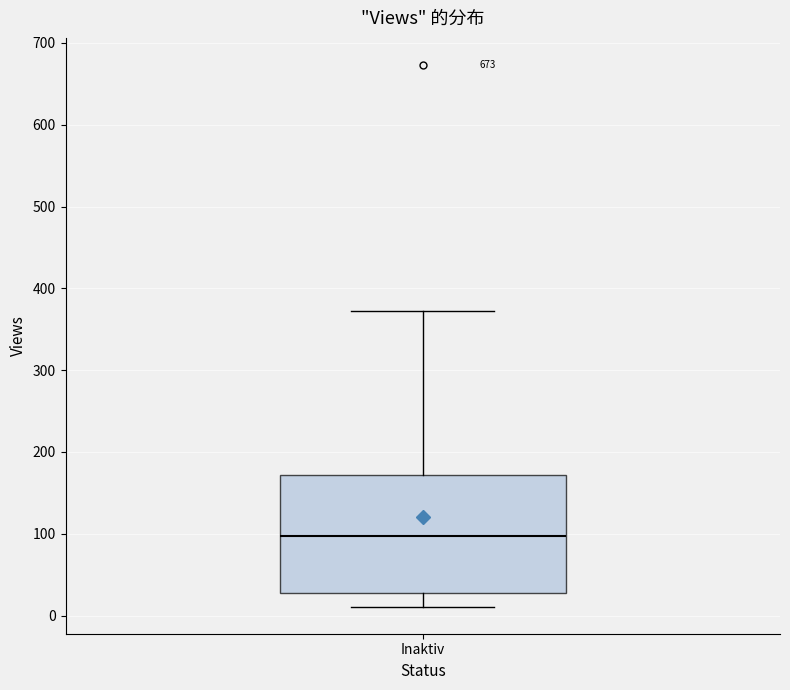

Transcribe this box plot: give where the median line is, the range the box spans, and where the two whiskers end, as read against the y-axis. The values are not printed on the chart, so give them approximately, as read against the axis.

median 100, box 30 to 170, whiskers 10 to 370